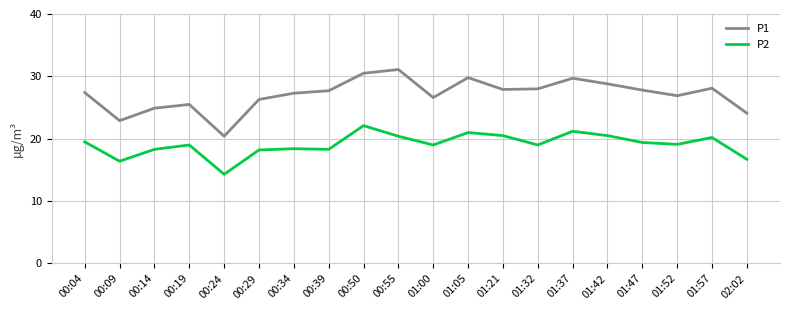

True or false: P1 and P2 intersect in this chart.

False